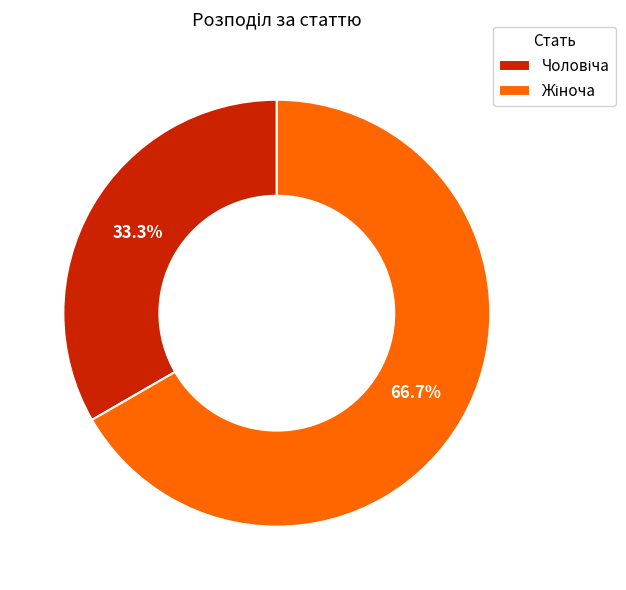

Is there any slice that represents more than half of the pie?

Yes